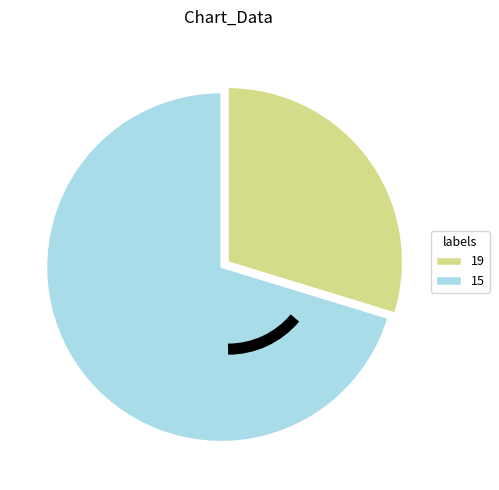

Rank the categories by value from lowest to highest.

19, 15